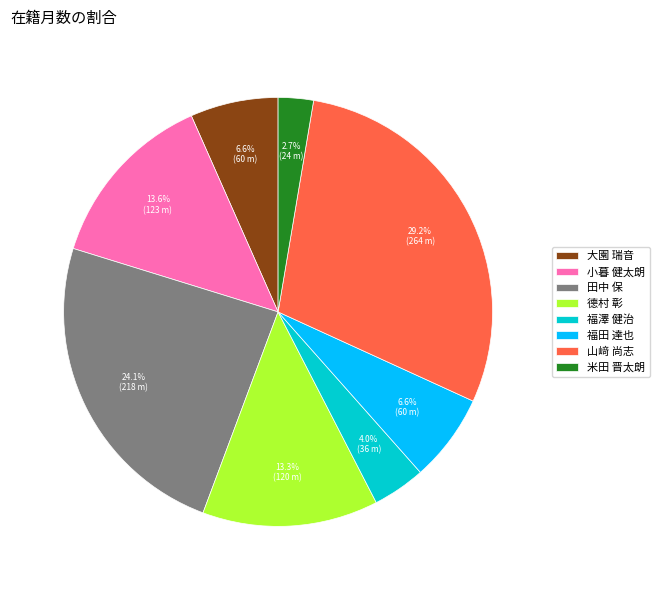

Which has a higher value, 田中 保 or 德村 彰?

田中 保